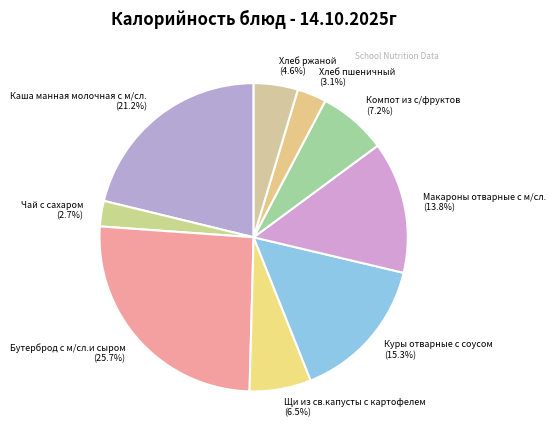

What is the ratio of the value at Куры отварные с соусом to the value at Каша манная молочная с м/сл.?

0.7